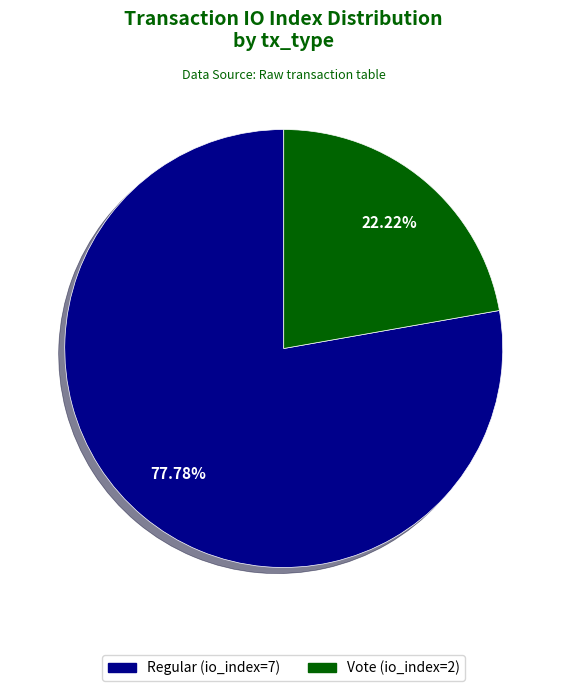

Which category has the smallest portion of the pie?

Vote (io_index=2)